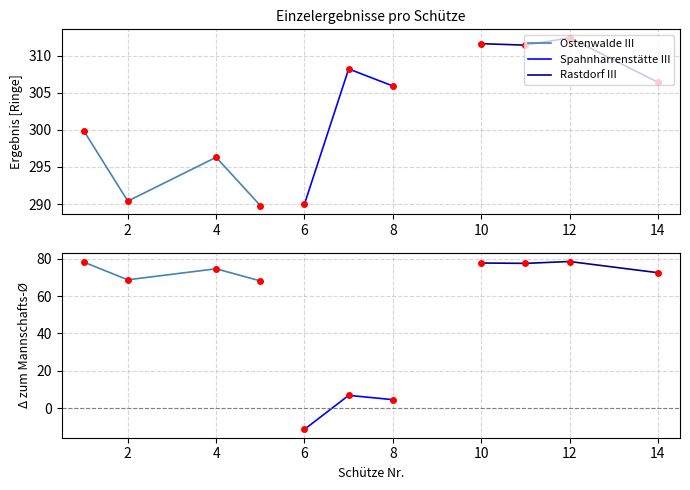

Reading left to right, what are all the values shown in this chart?

Ostenwalde III: 299.9	290.4	0.0	296.3	289.8	0.0	0.0	0.0	0.0	0.0	0.0	0.0	0.0	0.0
Spahnharrenstätte III: 0.0	0.0	0.0	0.0	0.0	290.0	308.2	305.9	0.0	0.0	0.0	0.0	0.0	0.0
Rastdorf III: 0.0	0.0	0.0	0.0	0.0	0.0	0.0	0.0	0.0	311.6	311.4	312.4	0.0	306.4